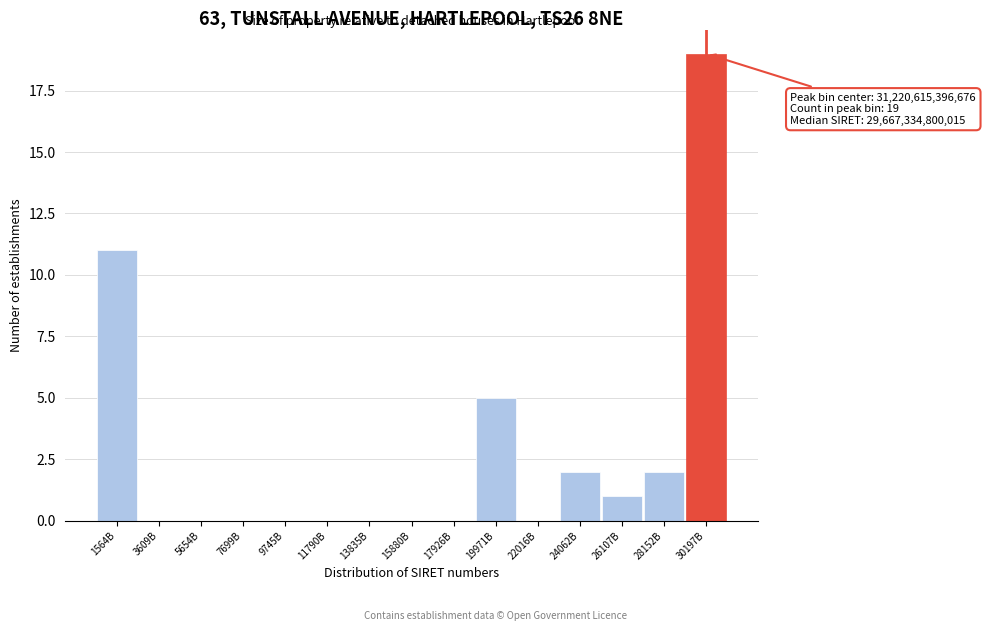

Reading right to left, transcribe all the data shown in this chart.

30197B=19	28152B=2	26107B=1	24062B=2	22016B=0	19971B=5	17926B=0	15880B=0	13835B=0	11790B=0	9745B=0	7699B=0	5654B=0	3609B=0	1564B=11